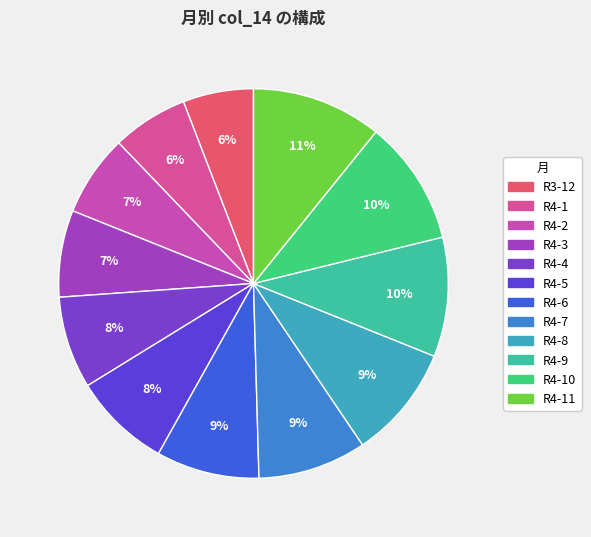

How many slices are in this pie chart?

12